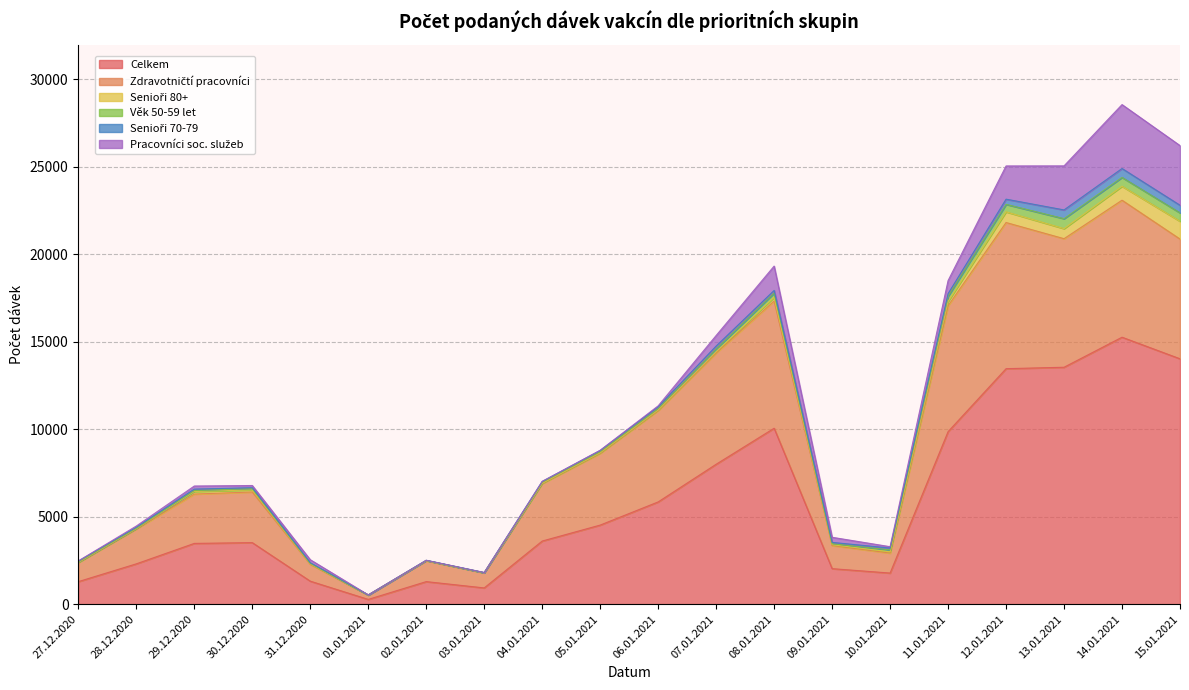

Reading left to right, list all the values displayed in this chart.

Celkem: 27.12.2020=1286	28.12.2020=2303	29.12.2020=3471	30.12.2020=3514	31.12.2020=1313	01.01.2021=271	02.01.2021=1287	03.01.2021=927	04.01.2021=3605	05.01.2021=4517	06.01.2021=5841	07.01.2021=7993	08.01.2021=10051	09.01.2021=2028	10.01.2021=1776	11.01.2021=9856	12.01.2021=13454	13.01.2021=13536	14.01.2021=15252	15.01.2021=14019
Zdravotničtí pracovníci: 27.12.2020=1090	28.12.2020=1989	29.12.2020=2819	30.12.2020=2894	31.12.2020=968	01.01.2021=247	02.01.2021=1193	03.01.2021=859	04.01.2021=3284	05.01.2021=4100	06.01.2021=5216	07.01.2021=6358	08.01.2021=7271	09.01.2021=1322	10.01.2021=1141	11.01.2021=7194	12.01.2021=8351	13.01.2021=7345	14.01.2021=7828	15.01.2021=6841
Senioři 80+: 27.12.2020=14	28.12.2020=32	29.12.2020=146	30.12.2020=119	31.12.2020=23	01.01.2021=1	02.01.2021=7	03.01.2021=3	04.01.2021=20	05.01.2021=35	06.01.2021=43	07.01.2021=74	08.01.2021=209	09.01.2021=46	10.01.2021=71	11.01.2021=239	12.01.2021=611	13.01.2021=575	14.01.2021=795	15.01.2021=1015
Věk 50-59 let: 27.12.2020=25	28.12.2020=14	29.12.2020=55	30.12.2020=72	31.12.2020=31	01.01.2021=2	02.01.2021=10	03.01.2021=6	04.01.2021=54	05.01.2021=57	06.01.2021=69	07.01.2021=156	08.01.2021=244	09.01.2021=54	10.01.2021=112	11.01.2021=302	12.01.2021=427	13.01.2021=569	14.01.2021=508	15.01.2021=482
Senioři 70-79: 27.12.2020=43	28.12.2020=52	29.12.2020=82	30.12.2020=53	31.12.2020=29	01.01.2021=4	02.01.2021=9	03.01.2021=10	04.01.2021=47	05.01.2021=71	06.01.2021=108	07.01.2021=168	08.01.2021=151	09.01.2021=78	10.01.2021=105	11.01.2021=150	12.01.2021=297	13.01.2021=500	14.01.2021=509	15.01.2021=435
Pracovníci soc. služeb: 27.12.2020=11	28.12.2020=74	29.12.2020=177	30.12.2020=127	31.12.2020=175	01.01.2021=3	02.01.2021=0	03.01.2021=3	04.01.2021=4	05.01.2021=12	06.01.2021=54	07.01.2021=602	08.01.2021=1391	09.01.2021=292	10.01.2021=78	11.01.2021=747	12.01.2021=1898	13.01.2021=2517	14.01.2021=3652	15.01.2021=3409